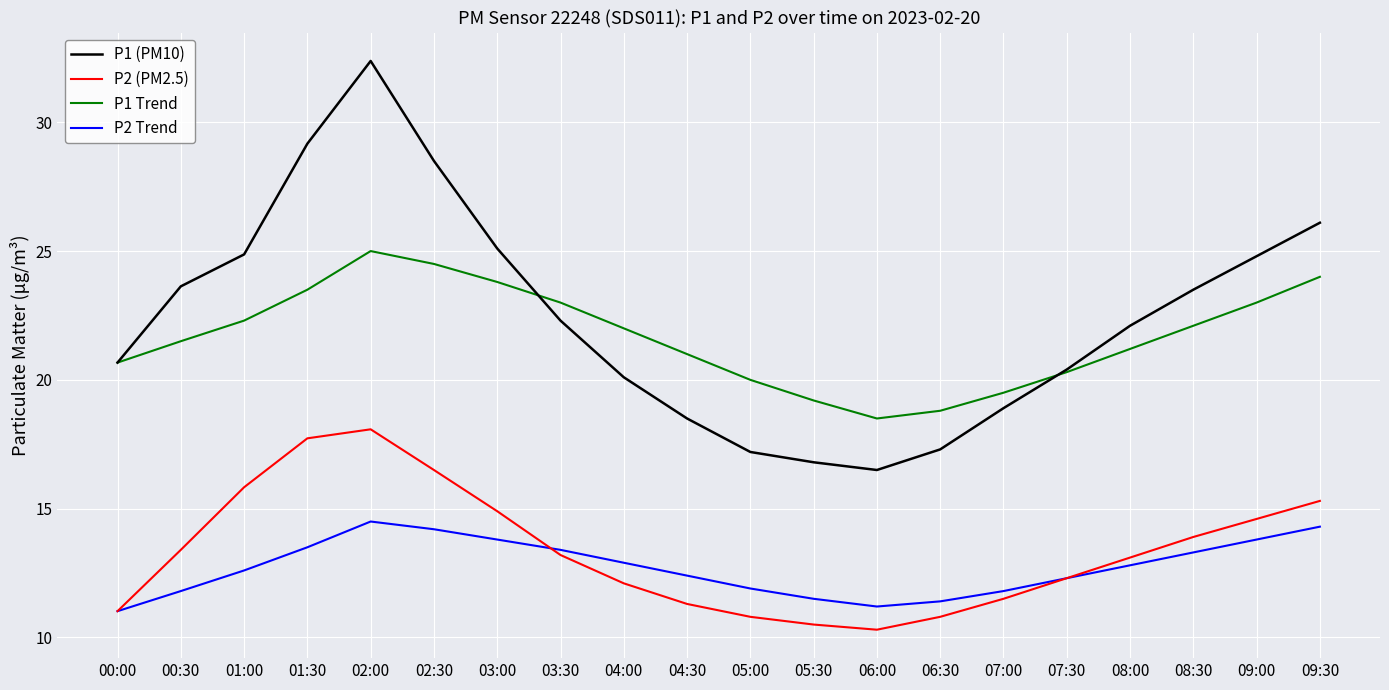

What position from the right is 01:30?

17